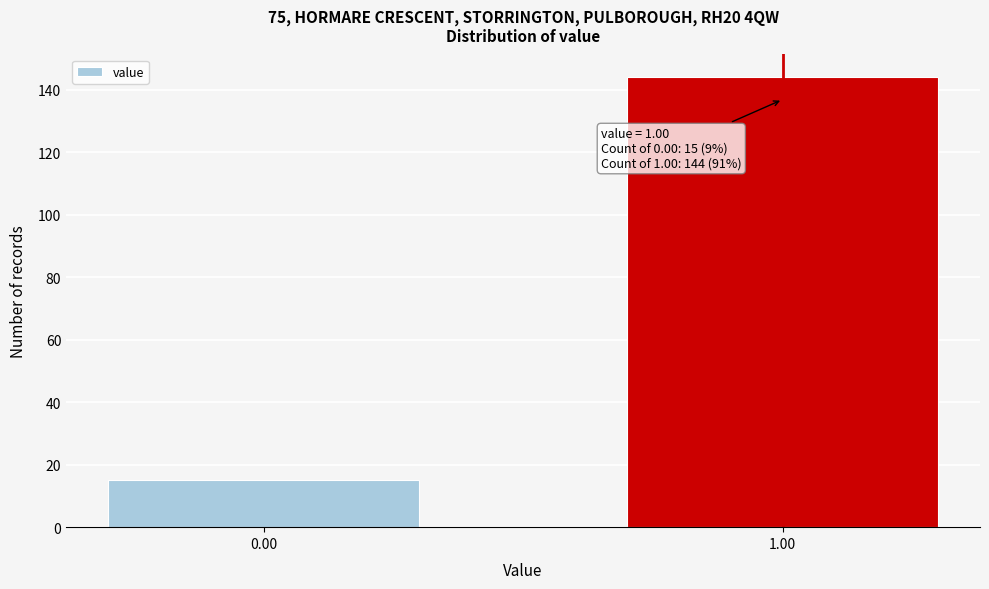

Reading left to right, transcribe all the data shown in this chart.

0.00=15	1.00=144